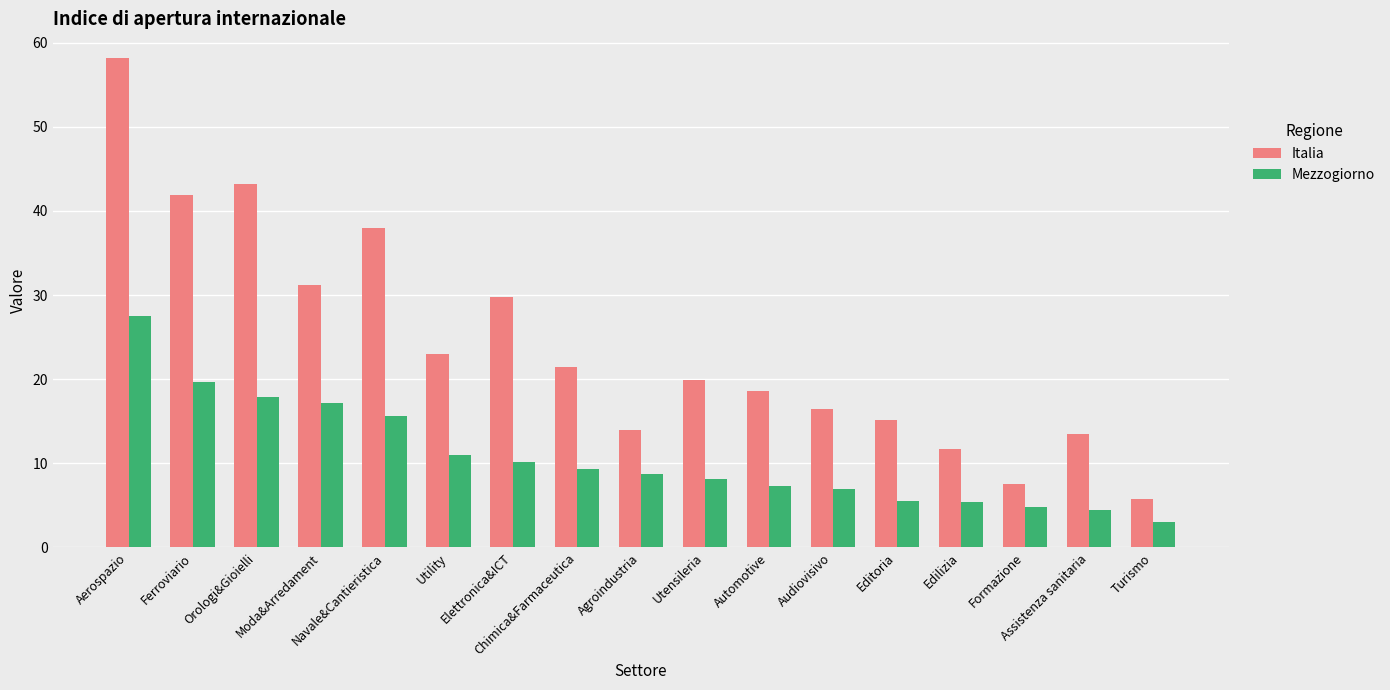

Which category has the highest value in the Mezzogiorno series?

Aerospazio